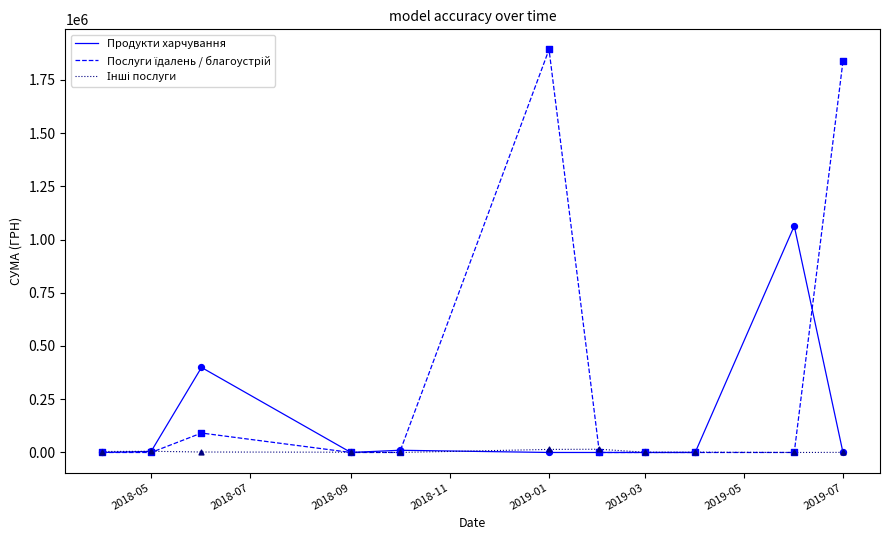

How many lines are shown in the chart?

3